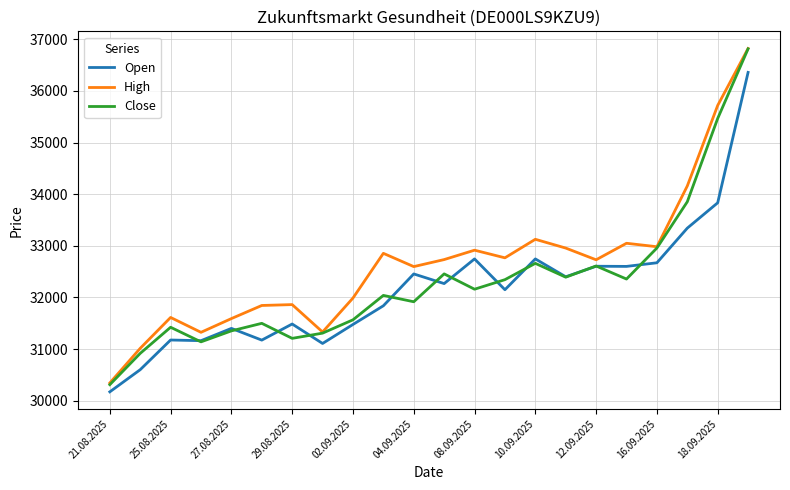

Which series has the largest total across all categories?

High